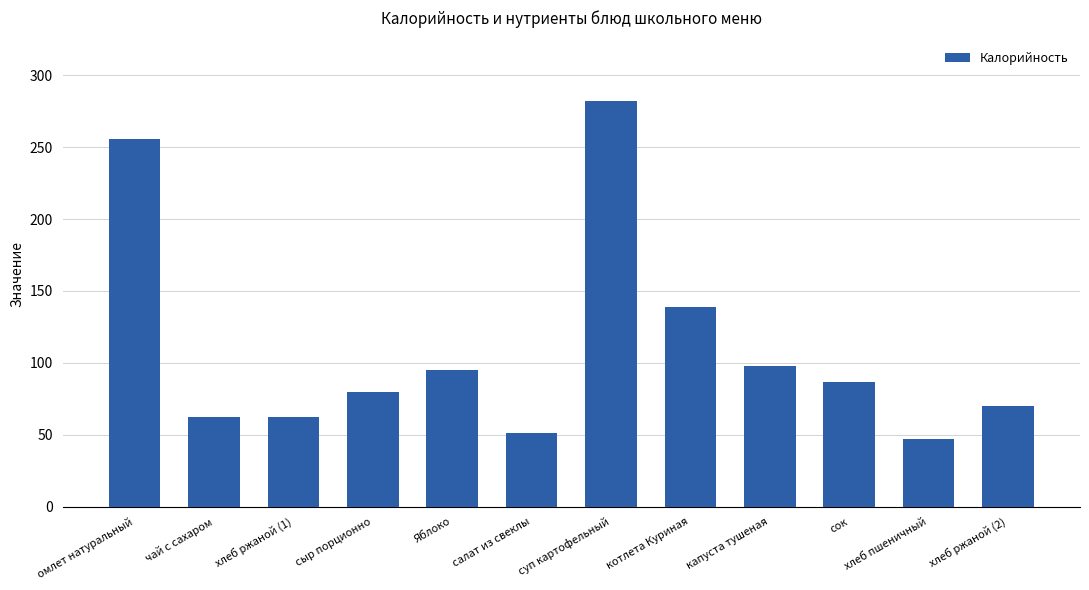

Reading right to left, list all the values displayed in this chart.

70	47	87	98	139	282	51	95	80	62	62	256